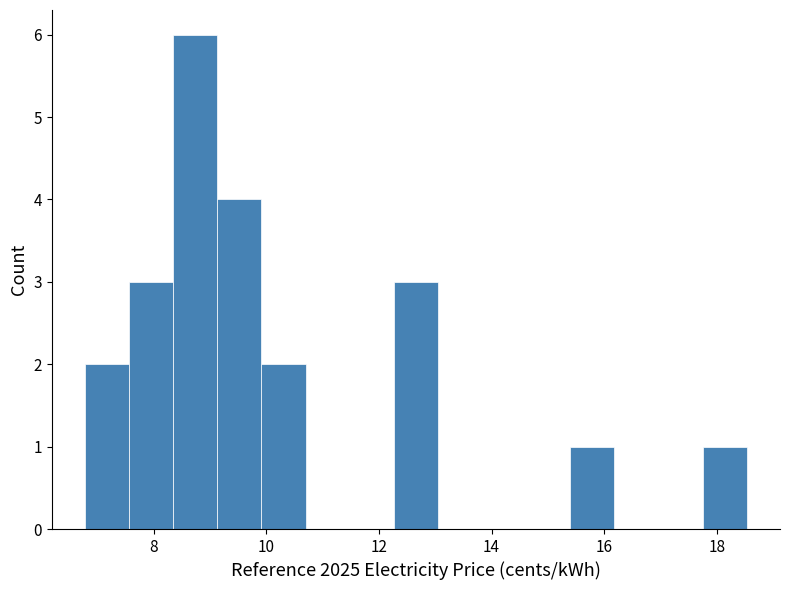

Around what value on the x-axis is the tallest bar? Give the approximate position of its centre, as read against the axis.

8.8